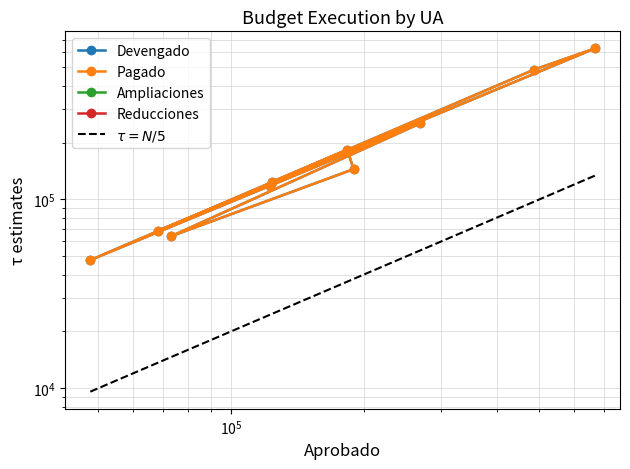

What is the maximum value shown in the chart?

629702.9